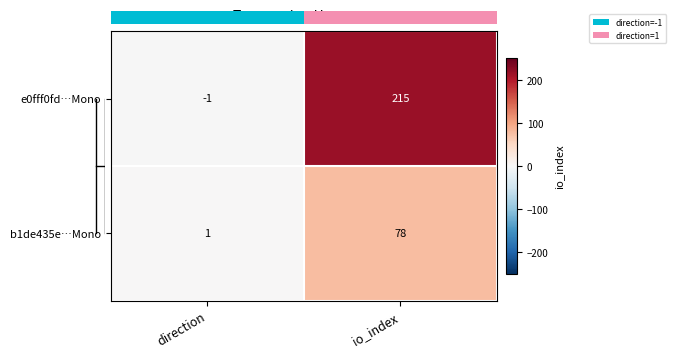

What is the difference between the maximum and minimum values in the e0fff0fd…Mono series?

216